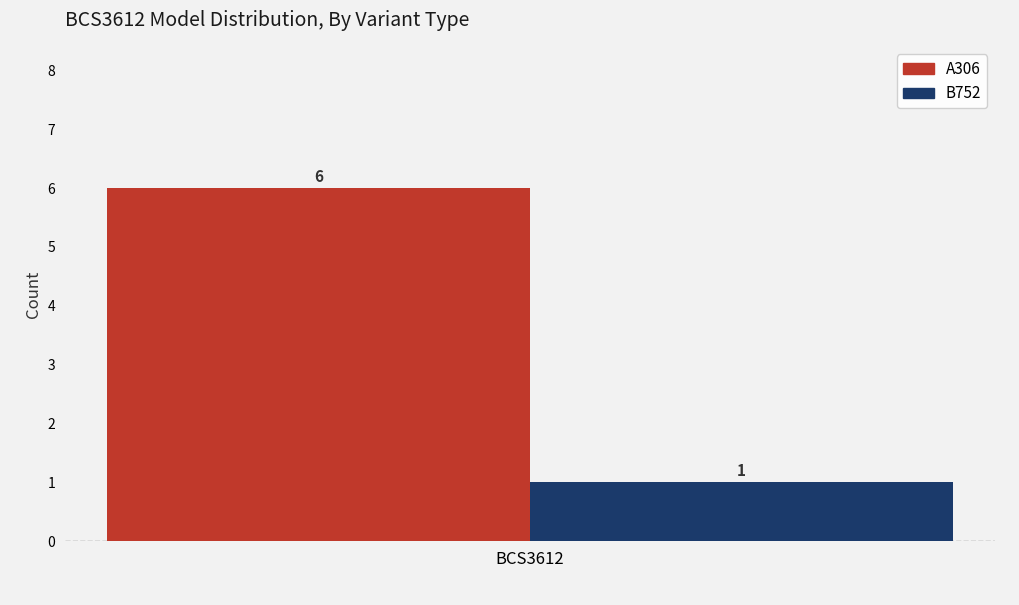

What is the spread (max minus min) of values at BCS3612?

5